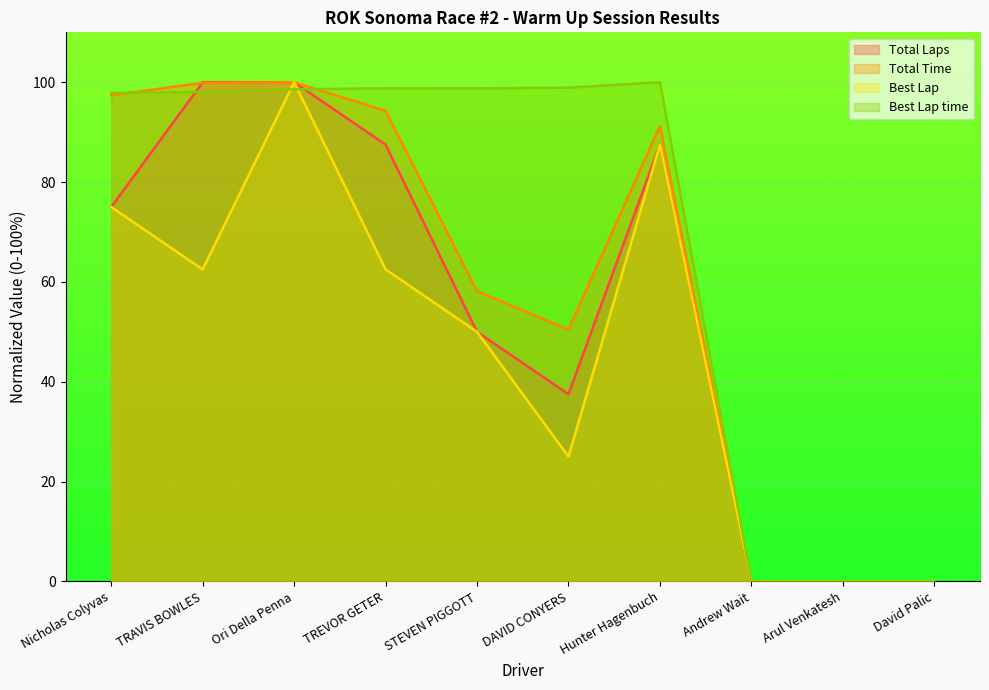

List the labels in order of Best Lap value, smallest first.

Andrew Wait, Arul Venkatesh, David Palic, DAVID CONYERS, STEVEN PIGGOTT, TRAVIS BOWLES, TREVOR GETER, Nicholas Colyvas, Hunter Hagenbuch, Ori Della Penna